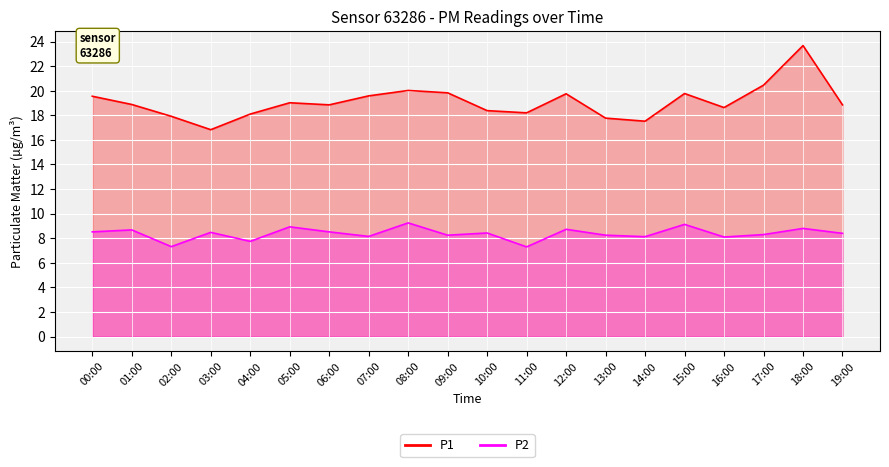

Which has a higher value, 11:00 or 18:00?

18:00